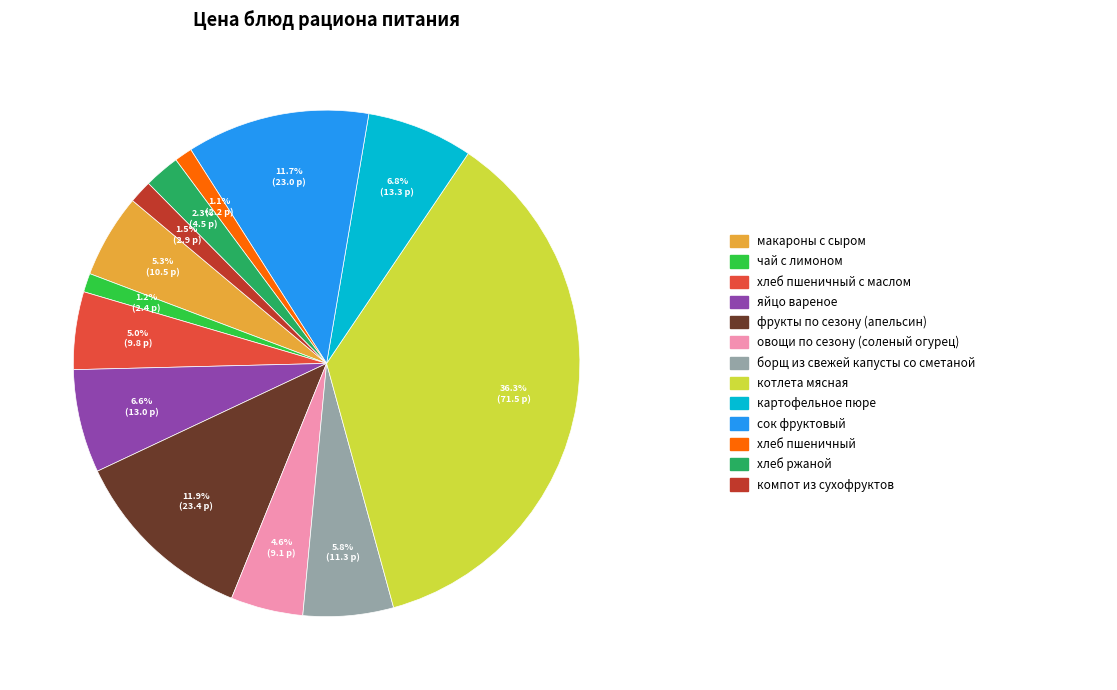

Is there a majority slice in this chart?

No